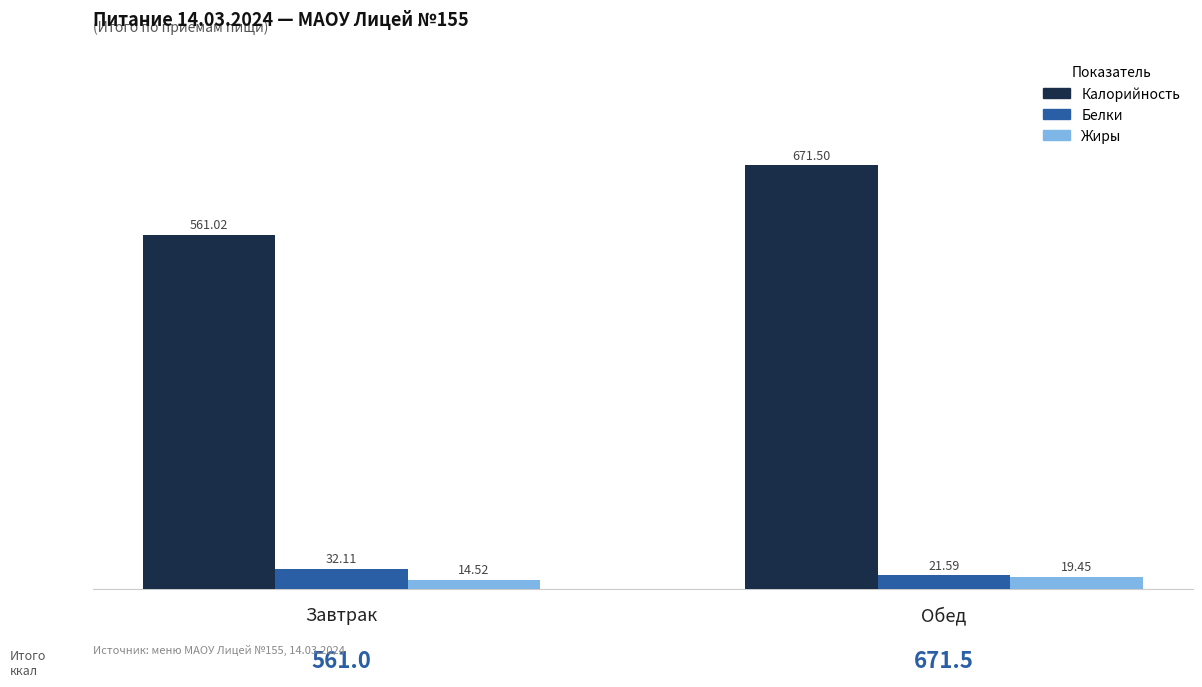

How many data points in Калорийность are less than 671?

1